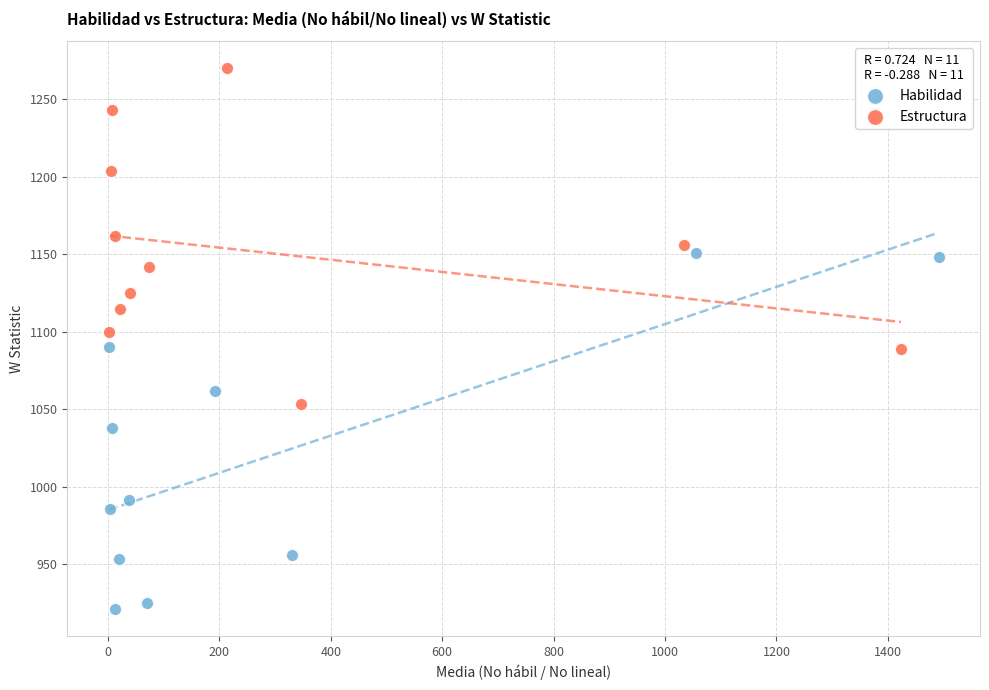

Which series contains the lowest Y value?

Habilidad